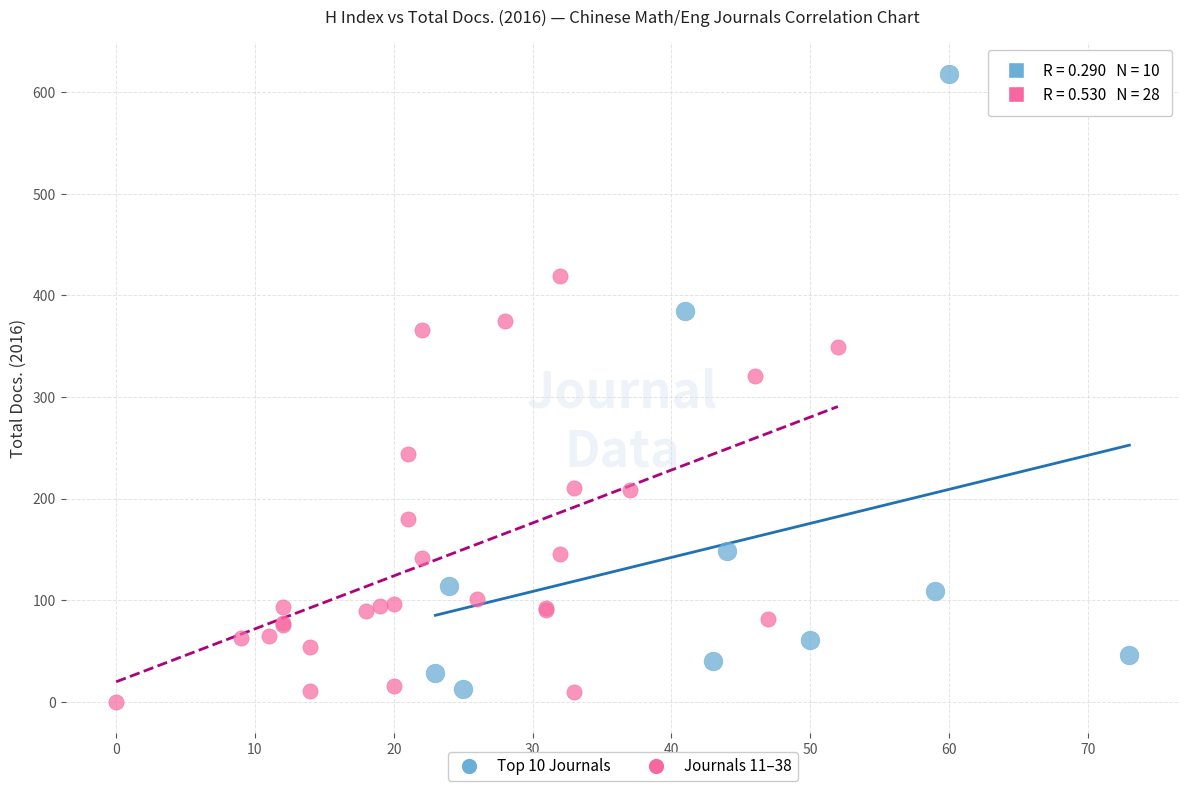

Which series has the widest spread of Y values?

Top 10 Journals